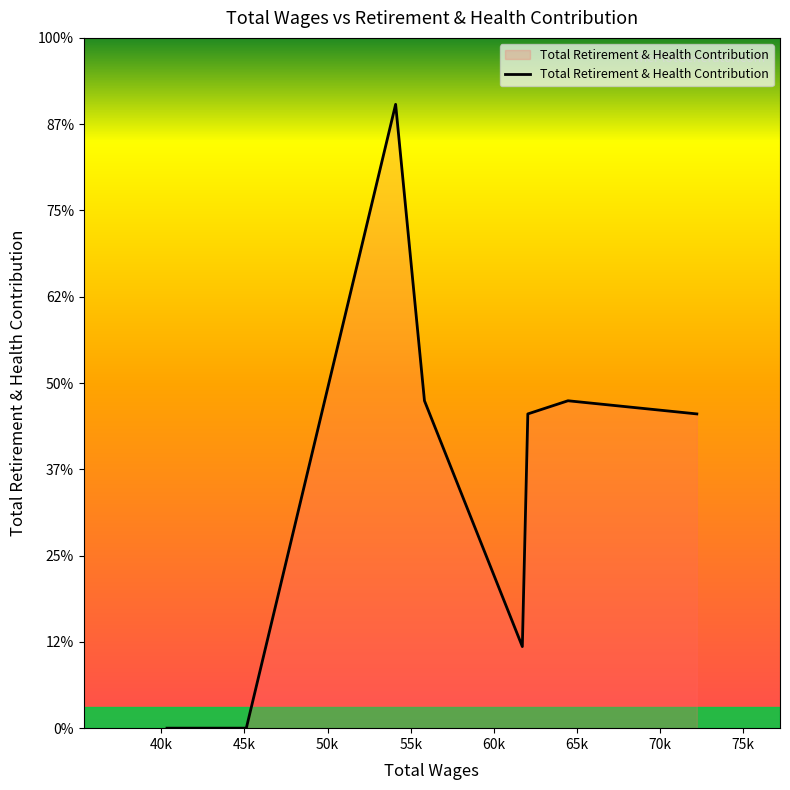

Does the chart display data point markers on the line(s)?

No